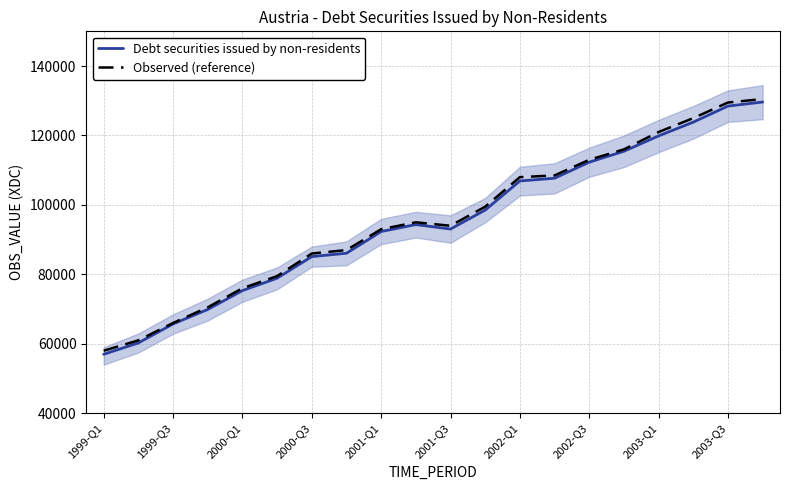

How many lines are shown in the chart?

2